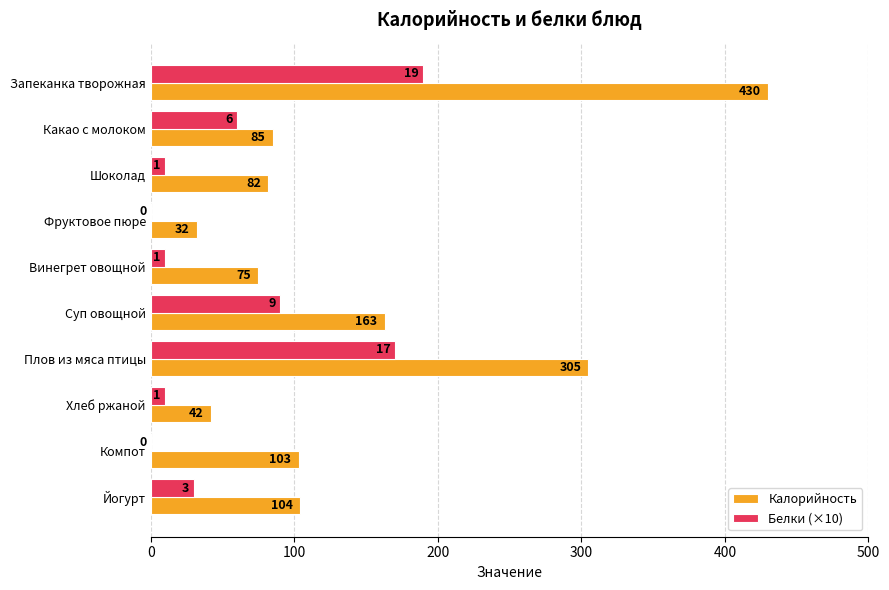

What is the total value across all series at Какао с молоком?

145